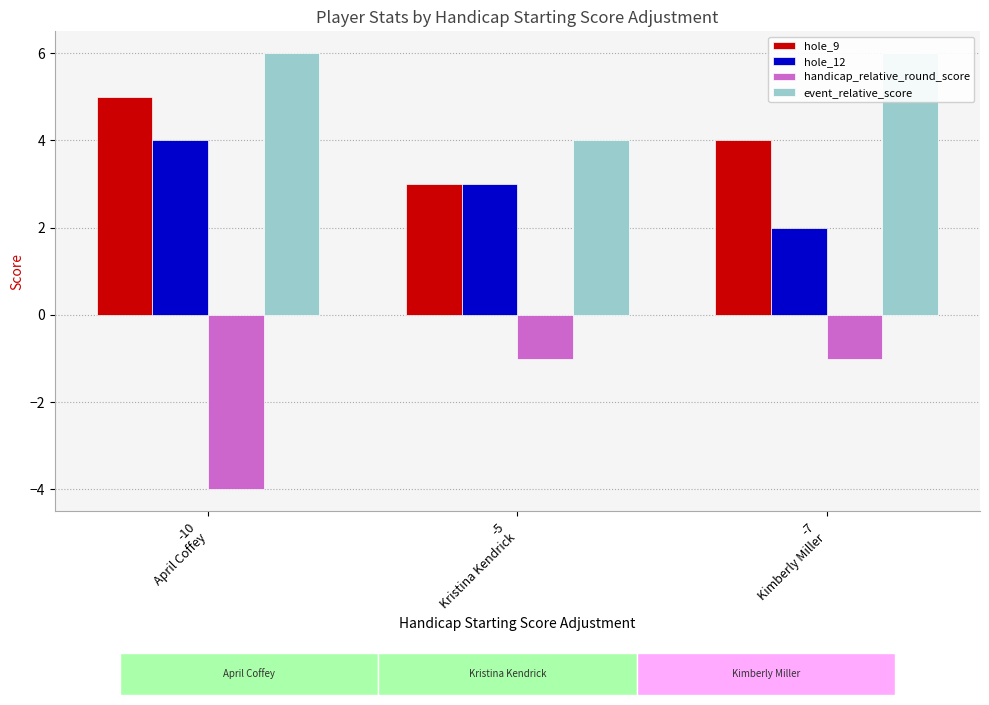

List the labels in order of hole_12 value, largest first.

-10
April Coffey, -5
Kristina Kendrick, -7
Kimberly Miller